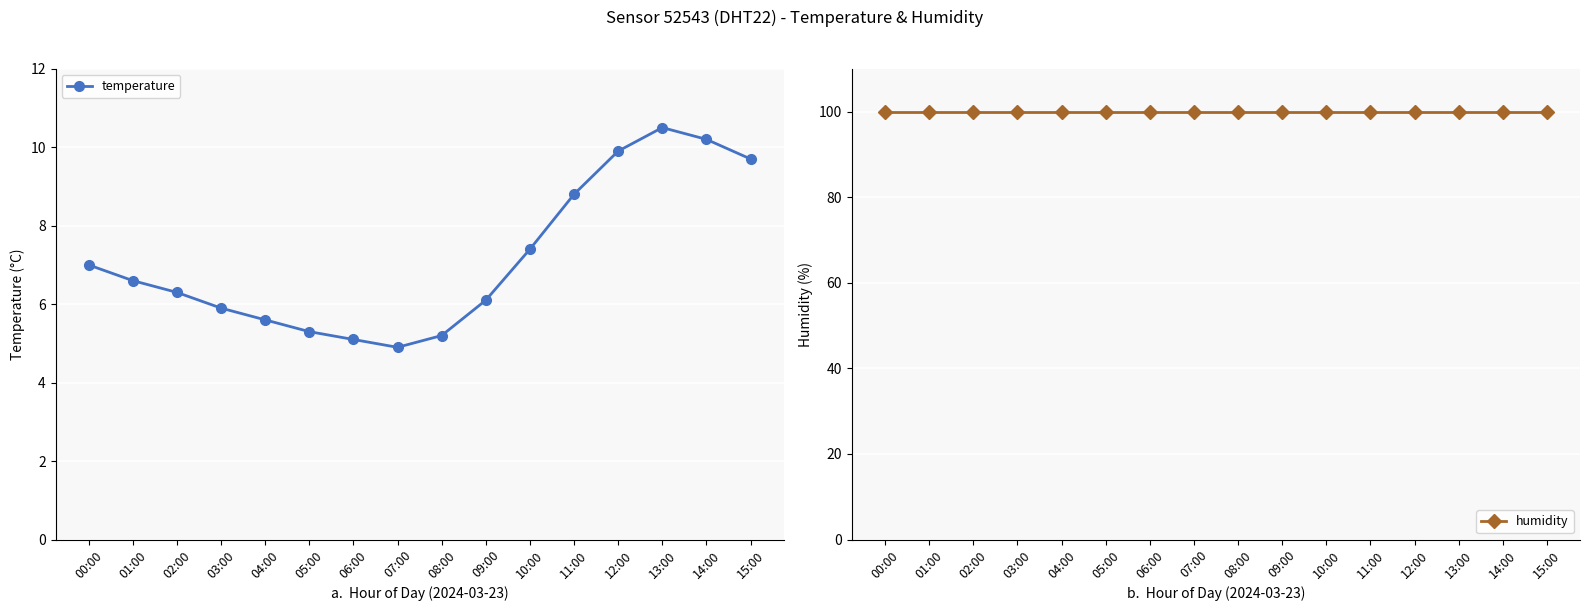

What is the difference between the highest and lowest values at 12:00?

90.0